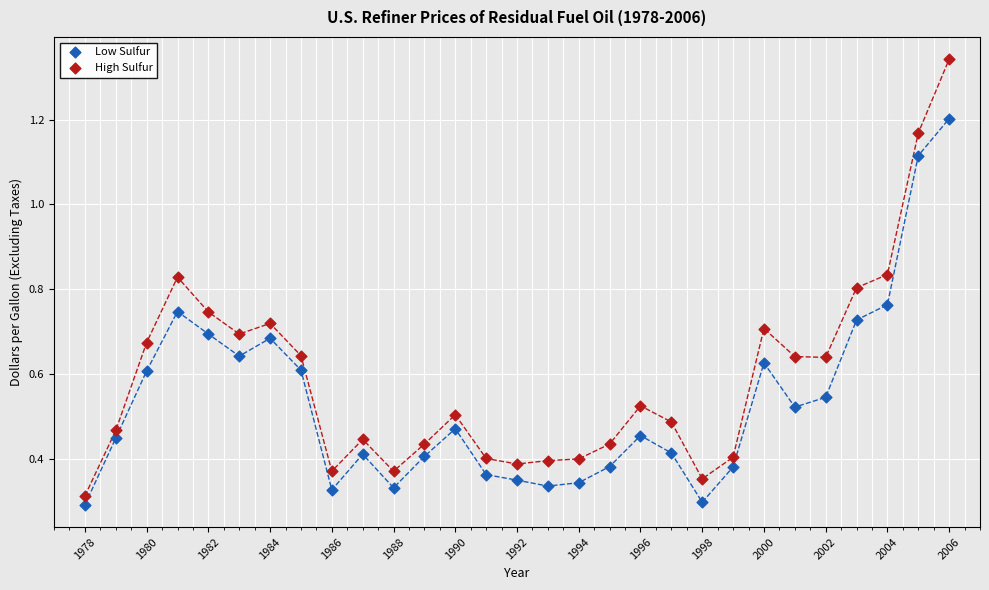

Across all data points, what is the range of Y values (max minus min)?

1.0